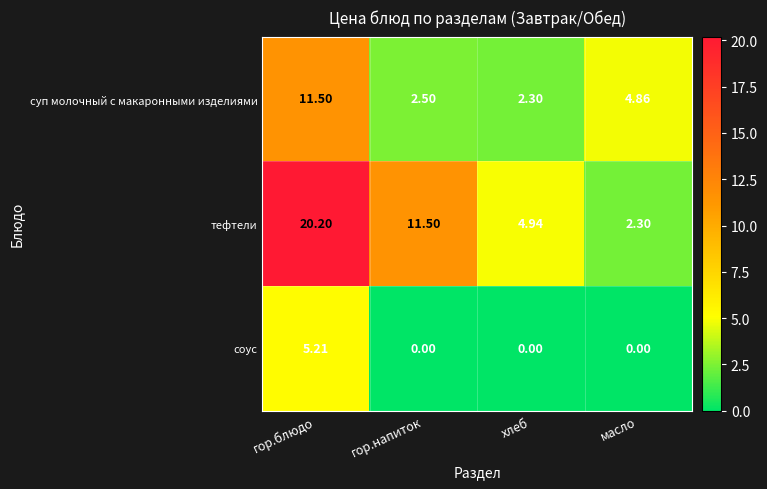

At which category is the sum across all series the highest?

гор.блюдо